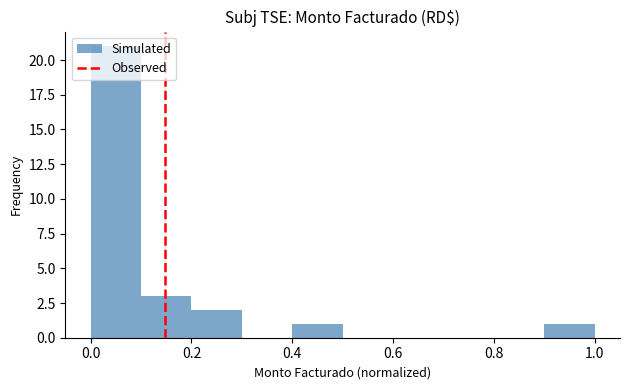

Reading left to right, list every bar in this chart as the range it spans on the x-axis followed by its height. The values are not printed on the chart, so give them approximately, as read against the axis.

0.0 to 0.1: 21
0.1 to 0.2: 3
0.2 to 0.3: 2
0.3 to 0.4: 0
0.4 to 0.5: 1
0.5 to 0.6: 0
0.6 to 0.7: 0
0.7 to 0.8: 0
0.8 to 0.9: 0
0.9 to 1.0: 1